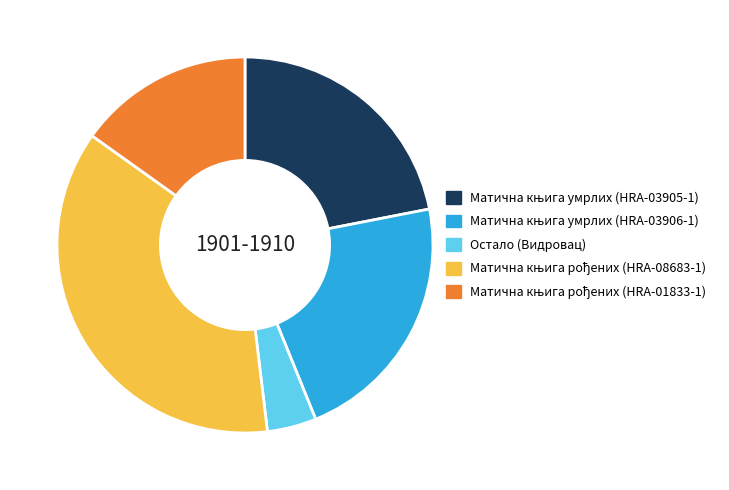

How many slices are in this pie chart?

5